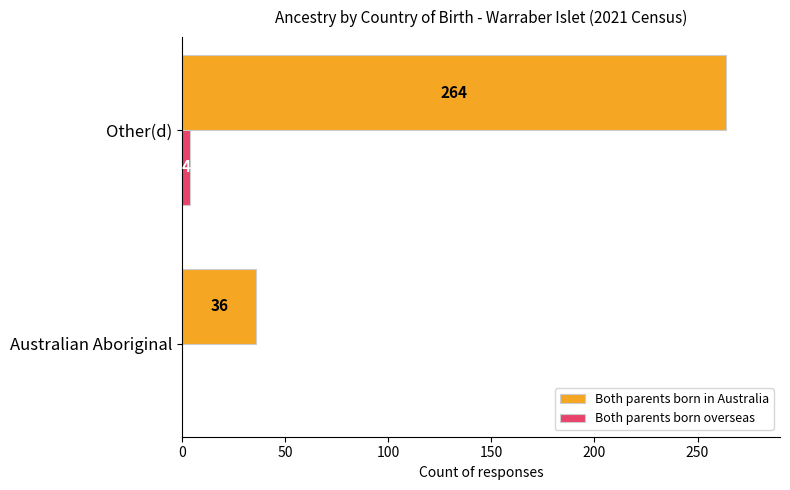

What is the maximum value for Both parents born overseas?

4